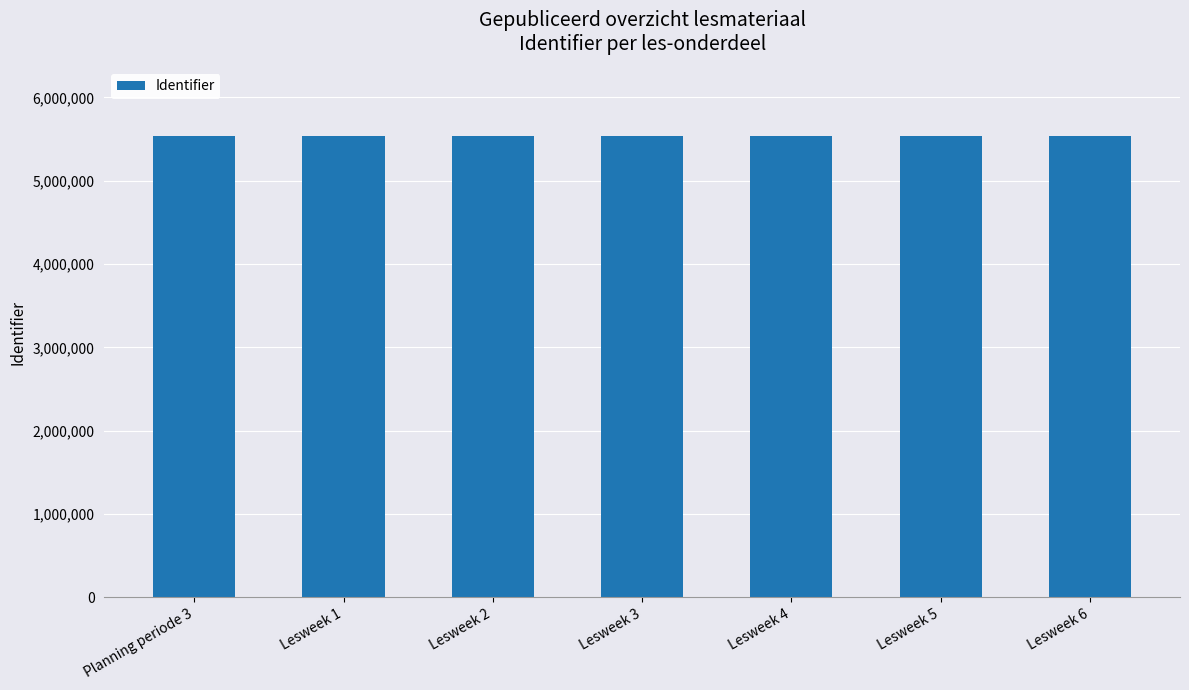

What is the label of the 4th bar from the left?

Lesweek 3